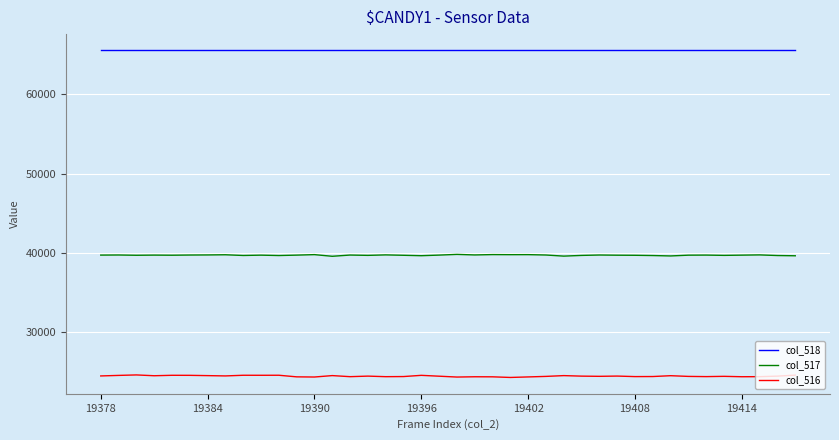

How many distinct data groups are displayed?

3